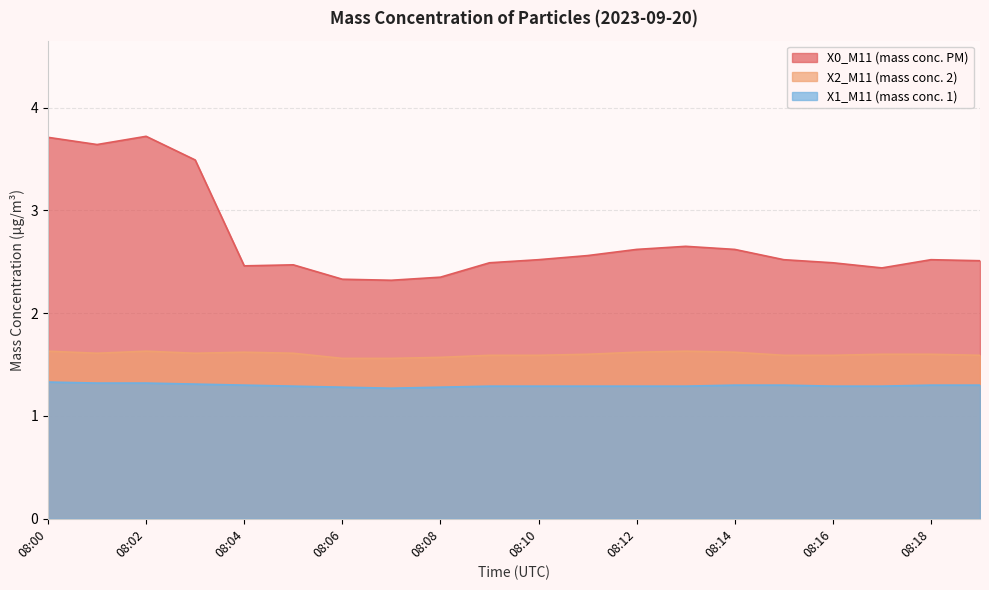

How many categories are shown in the chart?

20